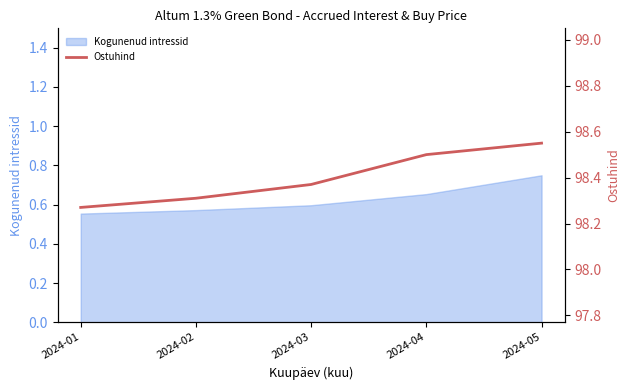

Which category has the highest value across all series?

2024-05